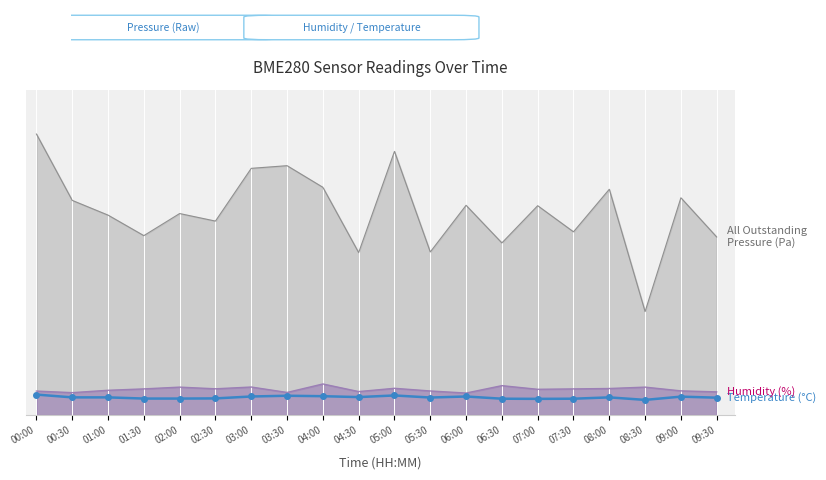

What is the difference between the values at 04:30 and 01:00?

0.1